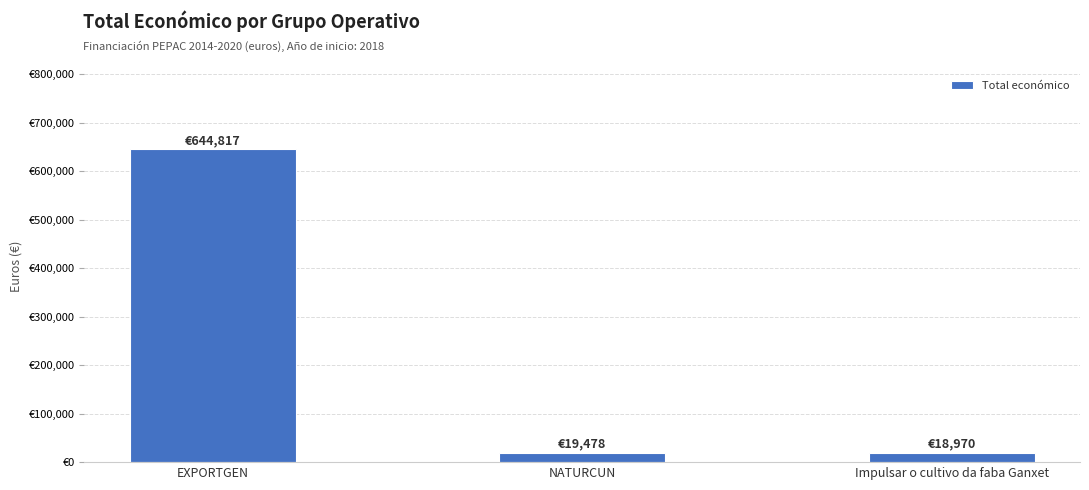

The chart shows a value of 644817 at EXPORTGEN. True or false?

True